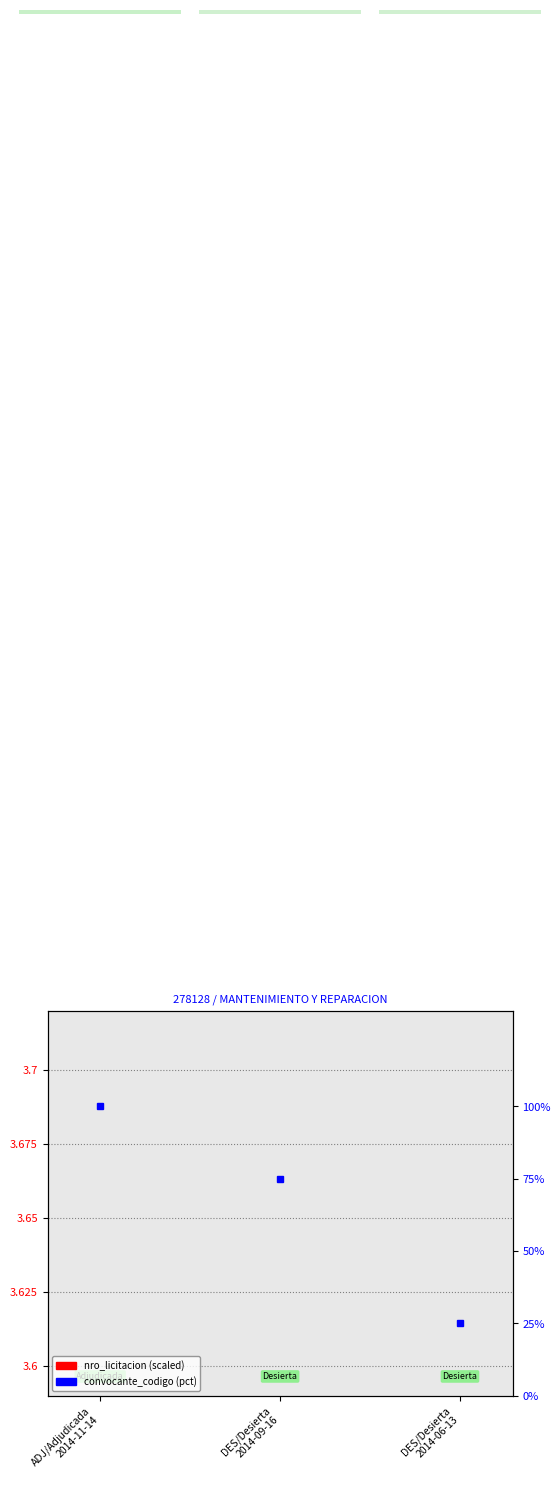

At how many categories does at least one series exceed 0?

3